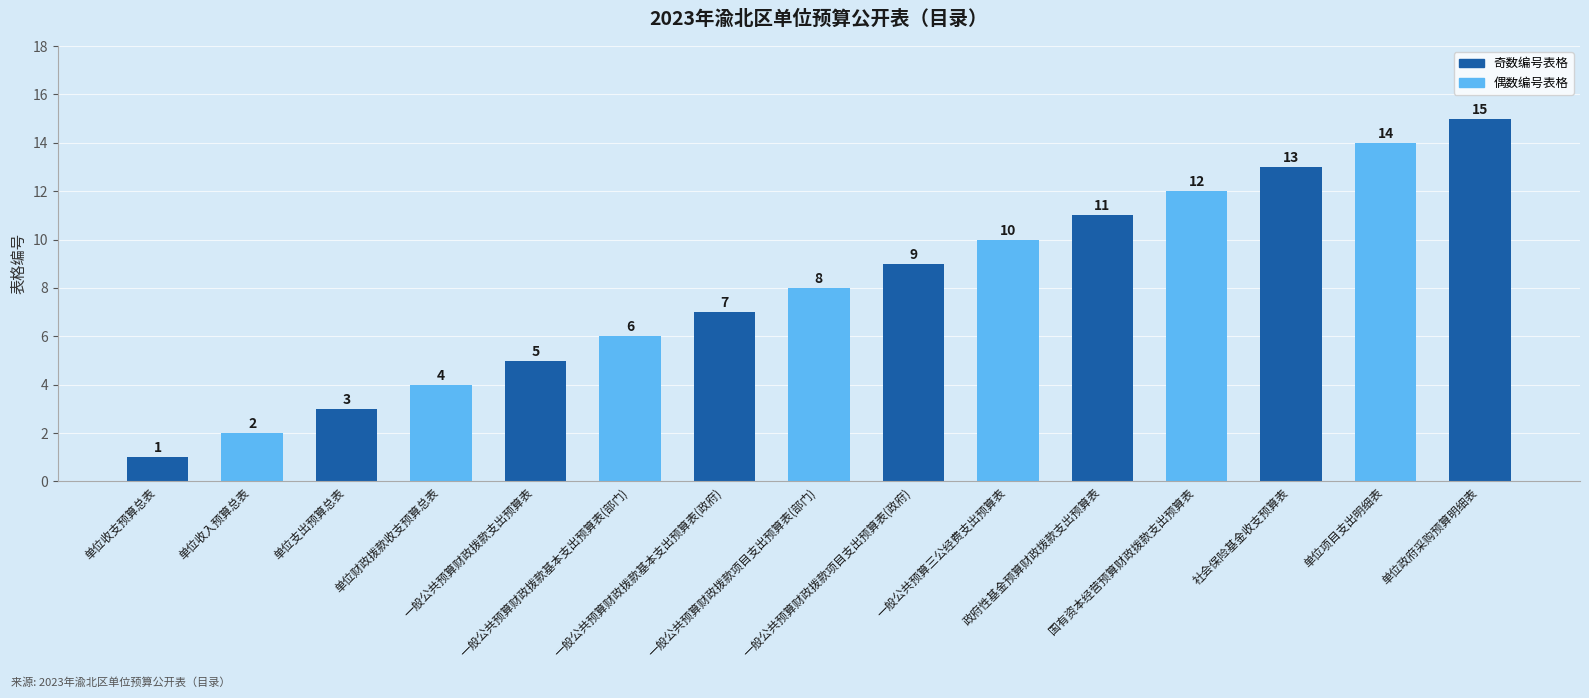

What is the difference between the maximum and second lowest values?

13